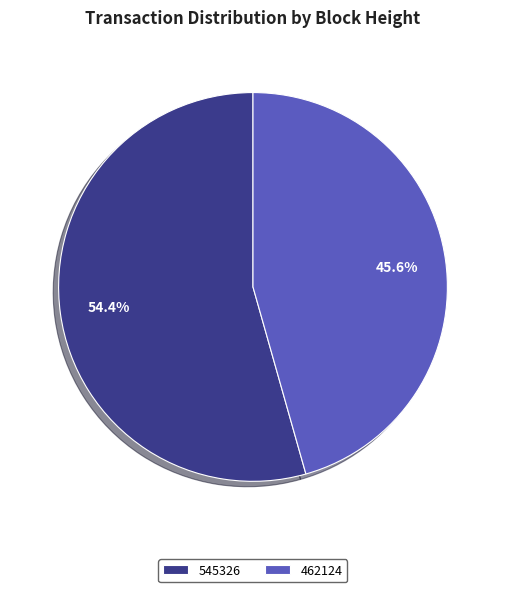

To the nearest percent, what is the difference between the largest and smallest slice percentages?

9%